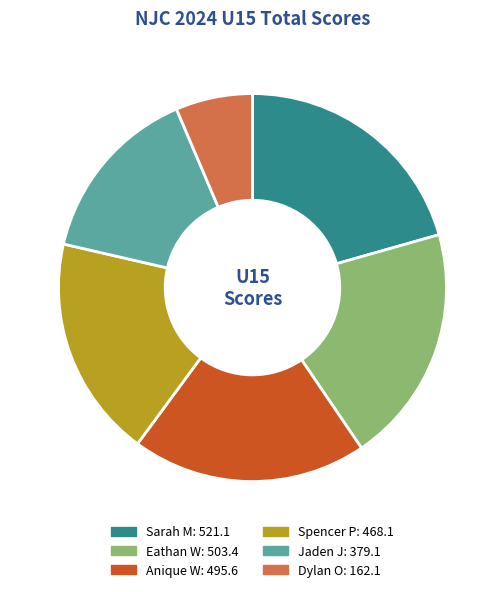

Is the sum of Eathan W and Sarah M greater than half?

No